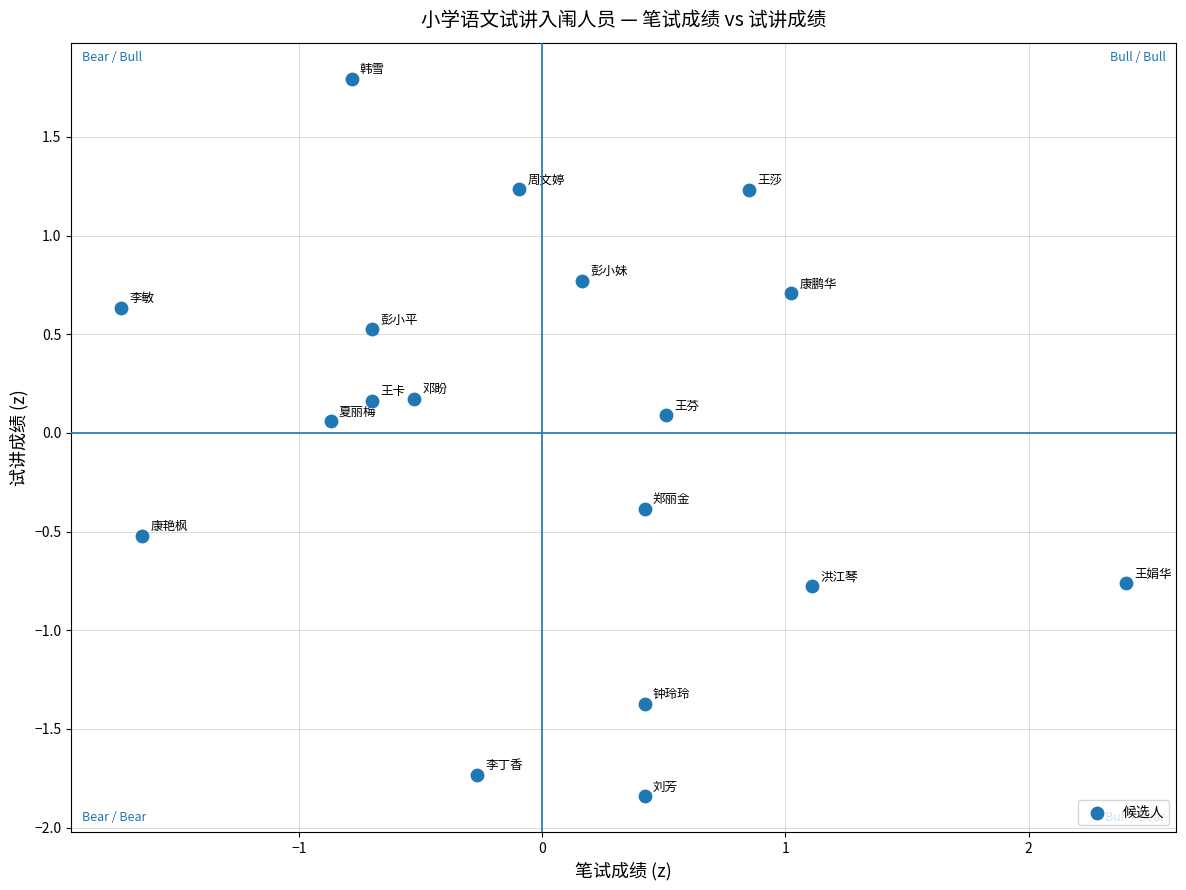

What is the range of Y values (max minus min)?

3.6